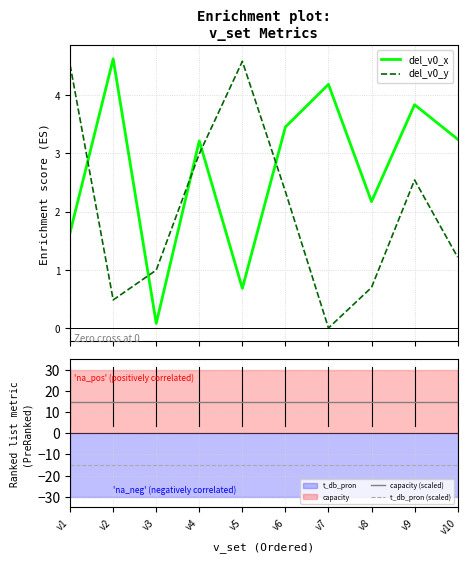

List the series in order of their peak value, highest first.

capacity (scaled), del_v0_x, del_v0_y, t_db_pron (scaled)